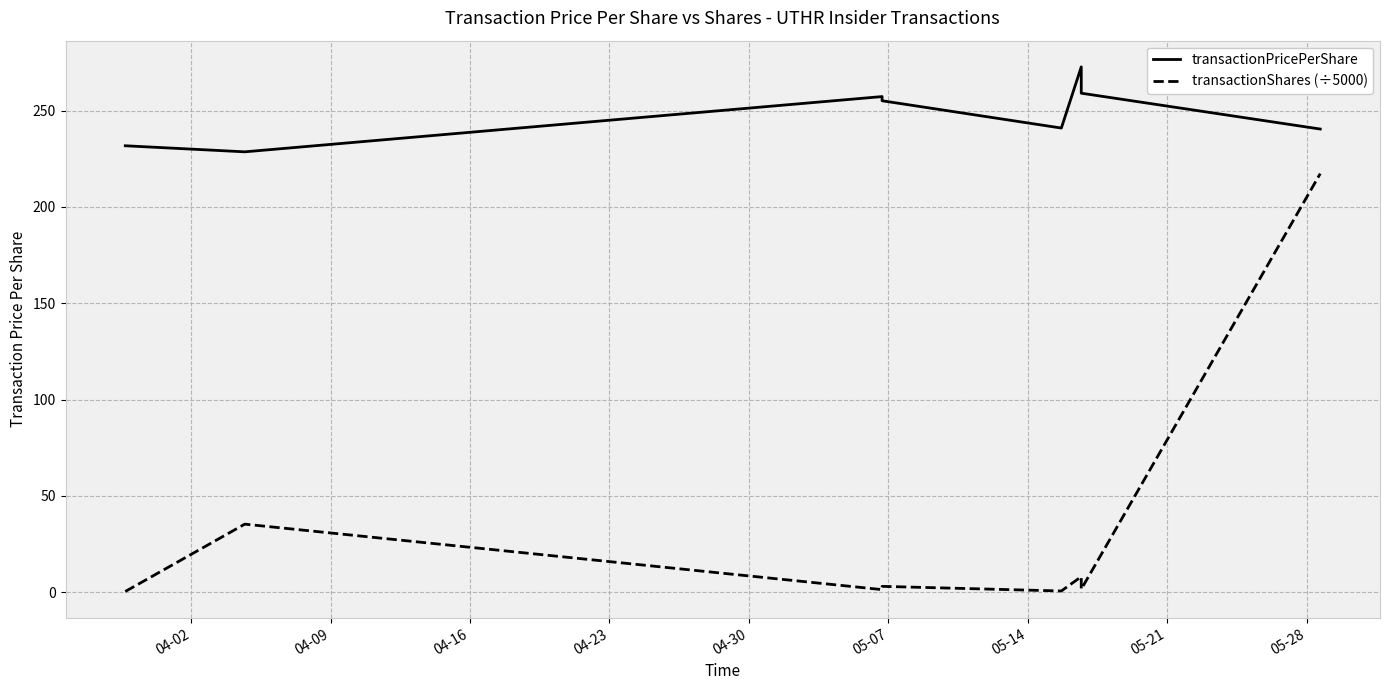

How many lines are shown in the chart?

2